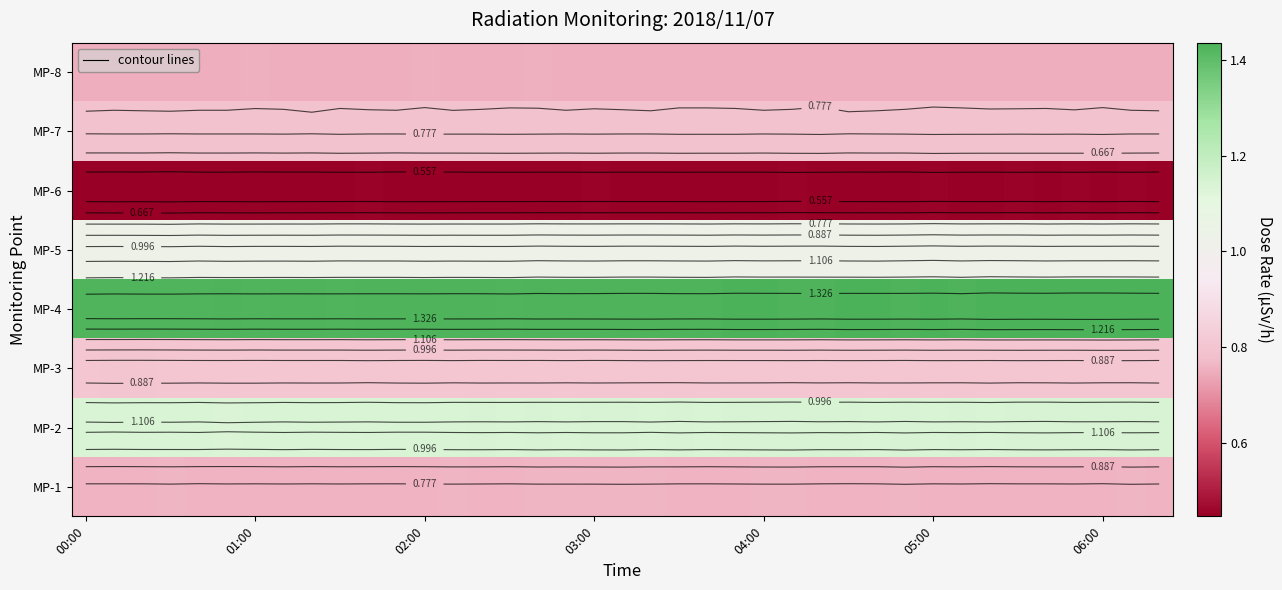

What is the minimum value shown in the chart?

0.4